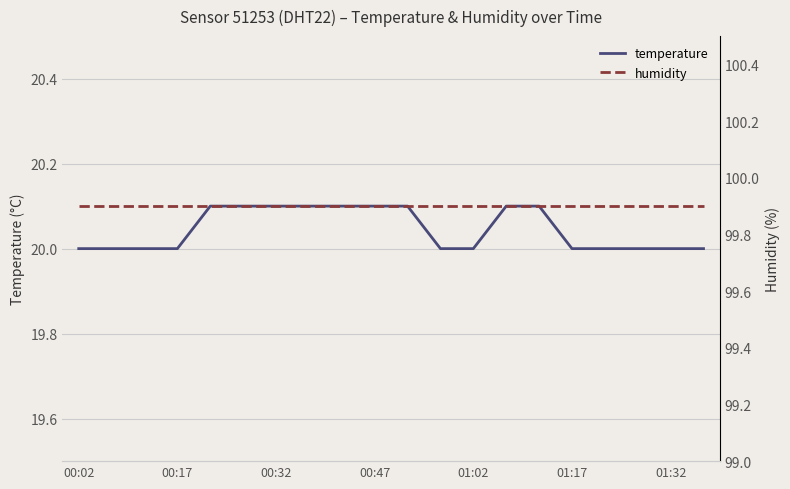

What is the minimum value for temperature?

20.0